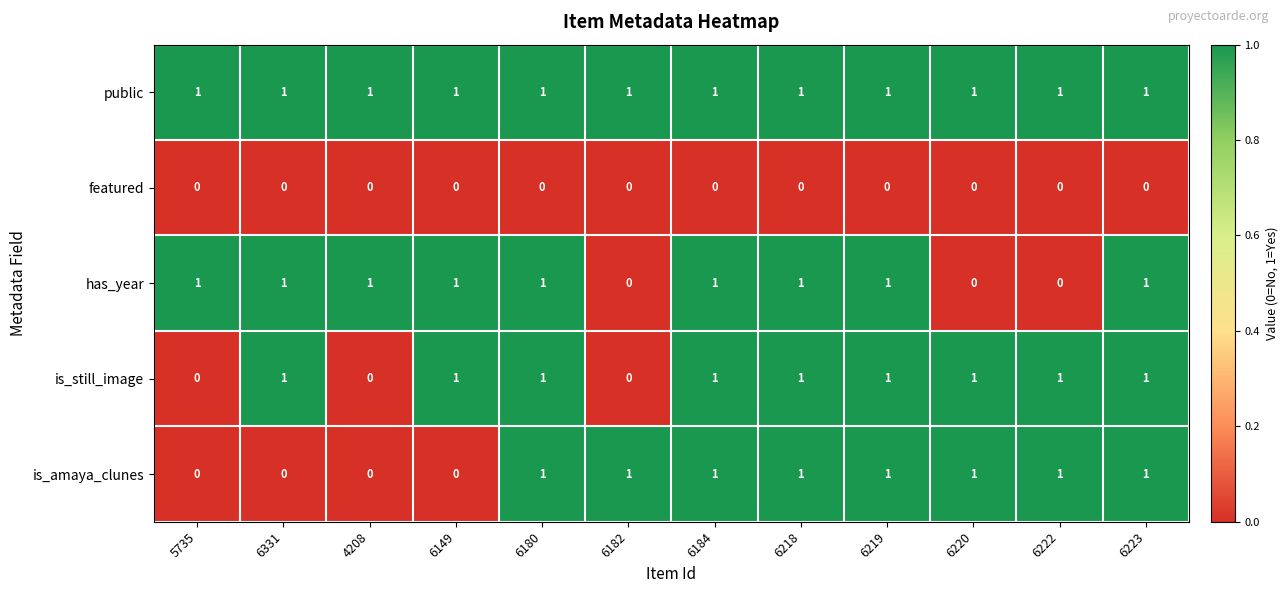

The is_still_image series shows 2 at 6184. True or false?

False